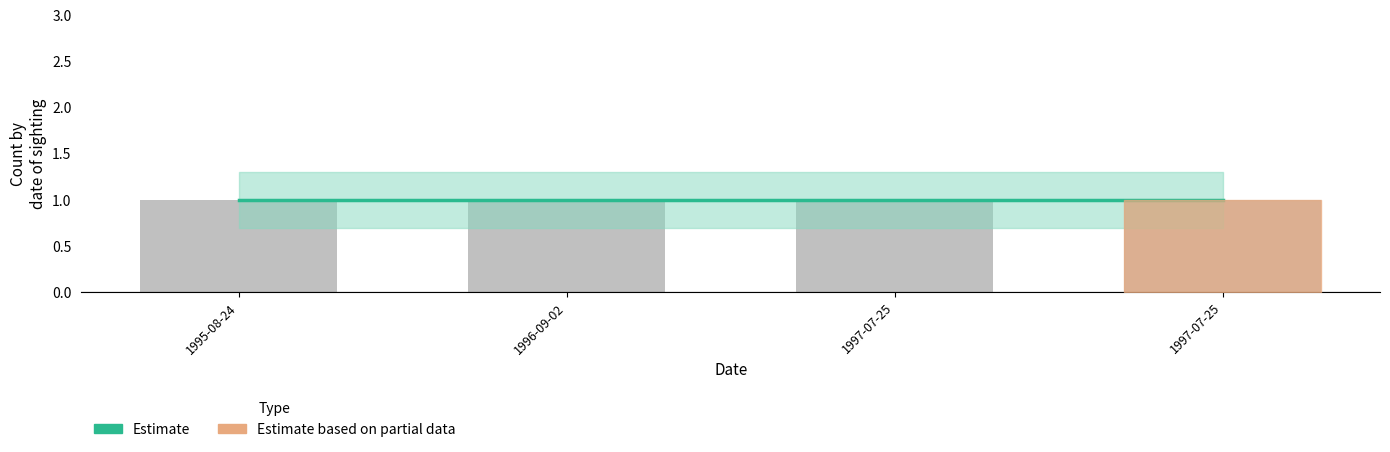

At which category does the chart reach its peak across all series?

1995-08-24